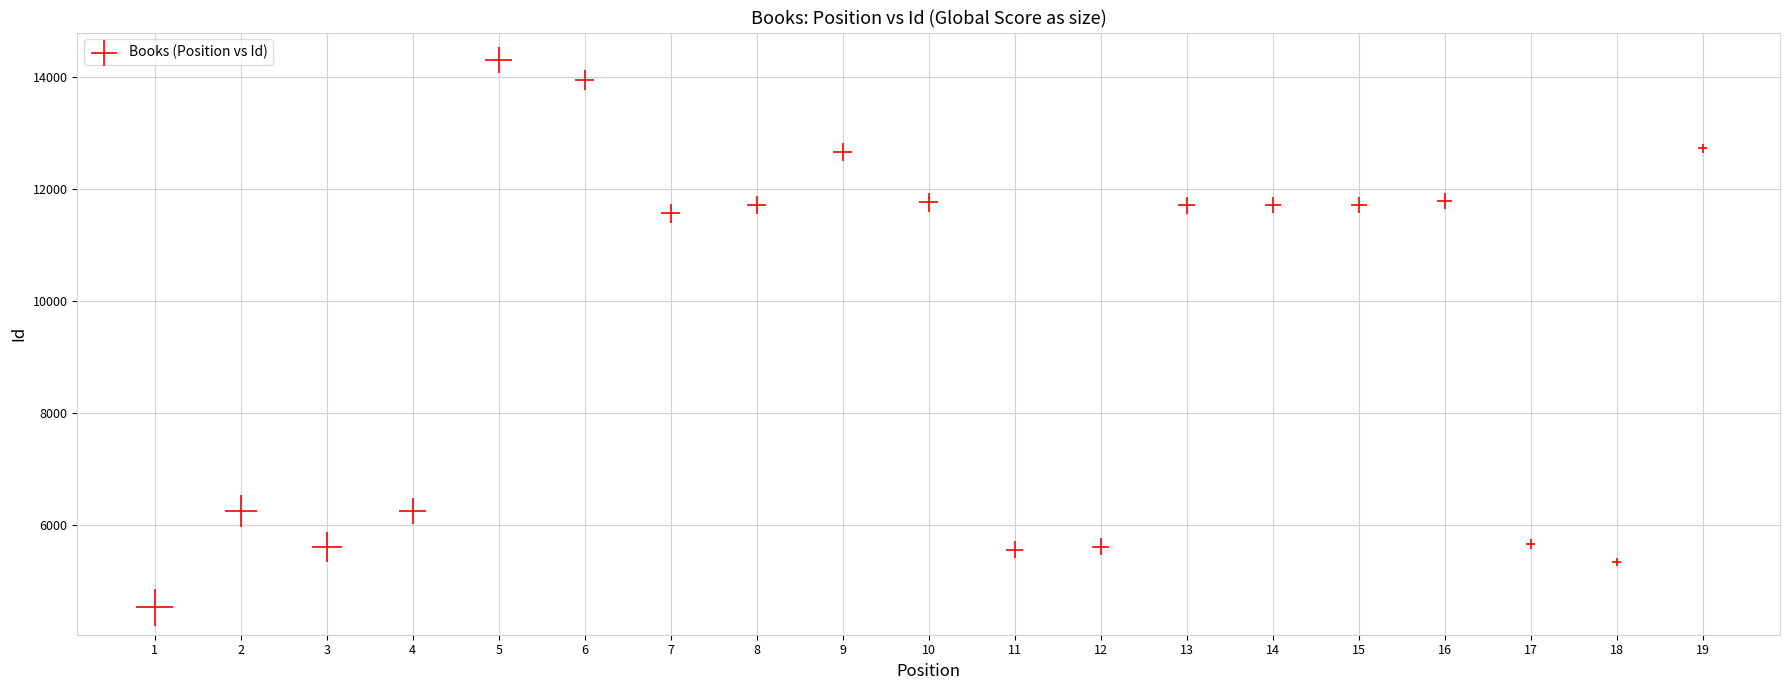

What is the range of Y values (max minus min)?

9760